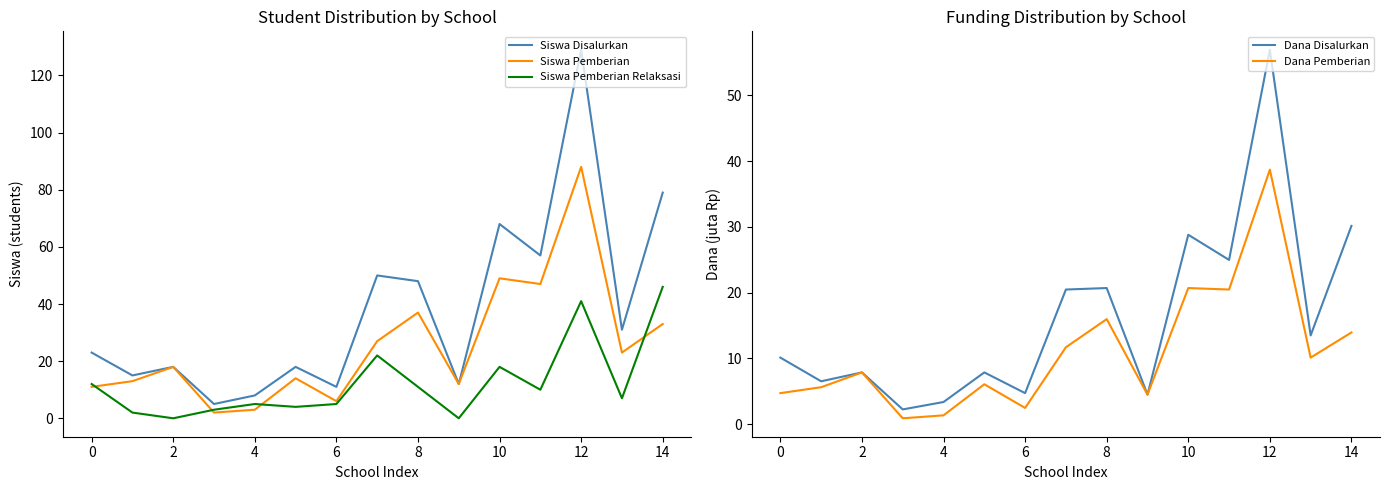

What is the lowest value of the Dana Disalurkan series?

2.2